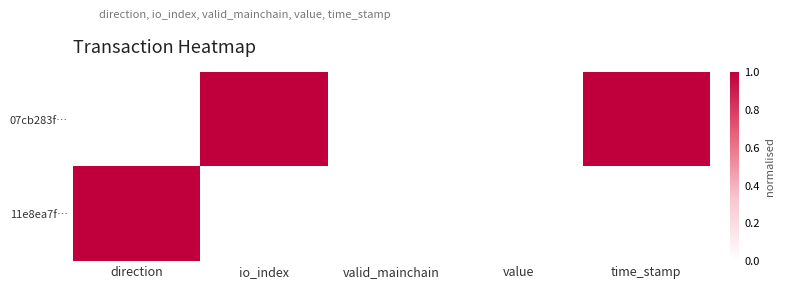

Reading left to right, extract all data points from this chart.

07cb283f…: direction=0	io_index=1	valid_mainchain=0	value=0	time_stamp=1
11e8ea7f…: direction=1	io_index=0	valid_mainchain=0	value=0	time_stamp=0